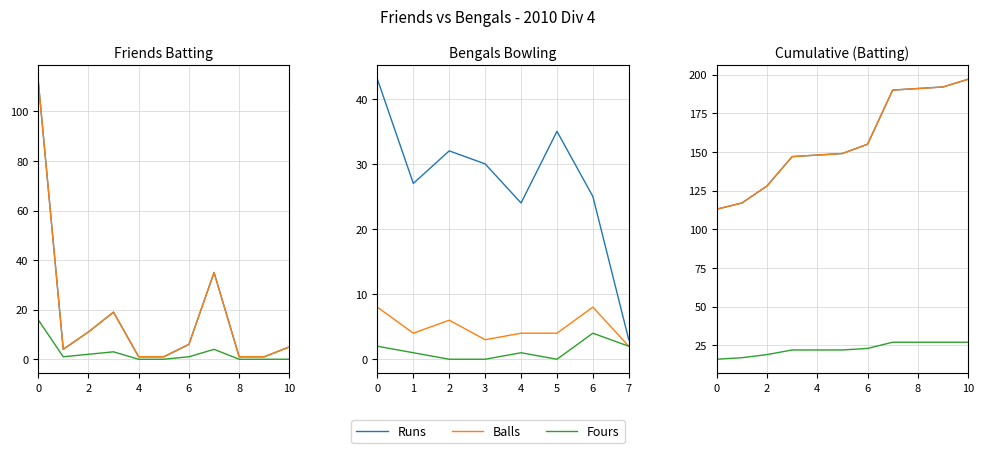

True or false: Fours and Runs cross at least once.

False